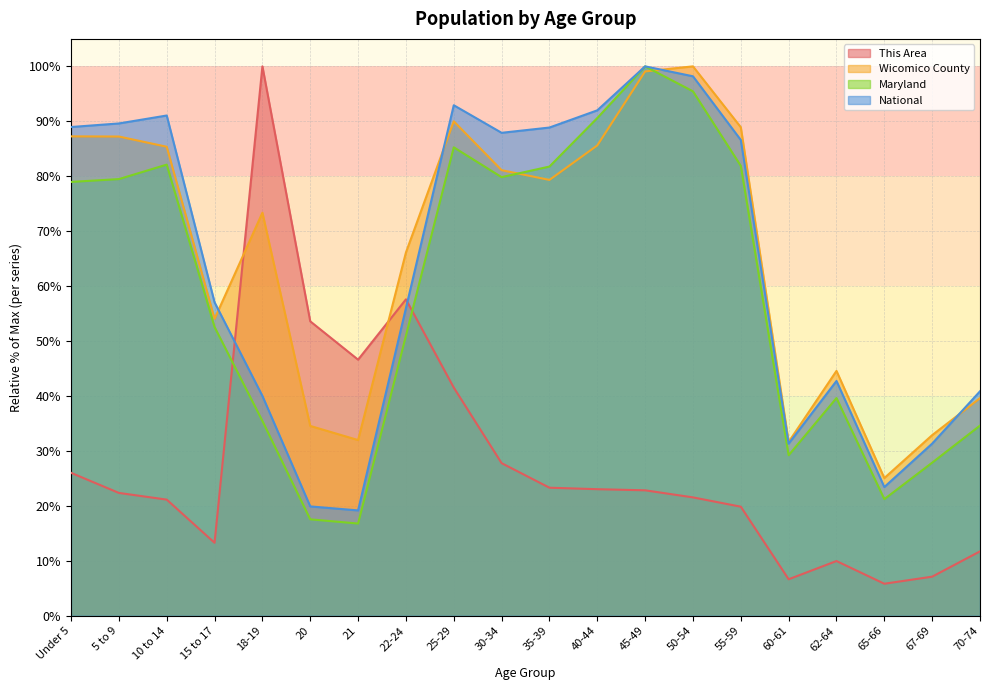

True or false: Maryland has a value of 39.6 at 62-64.

True